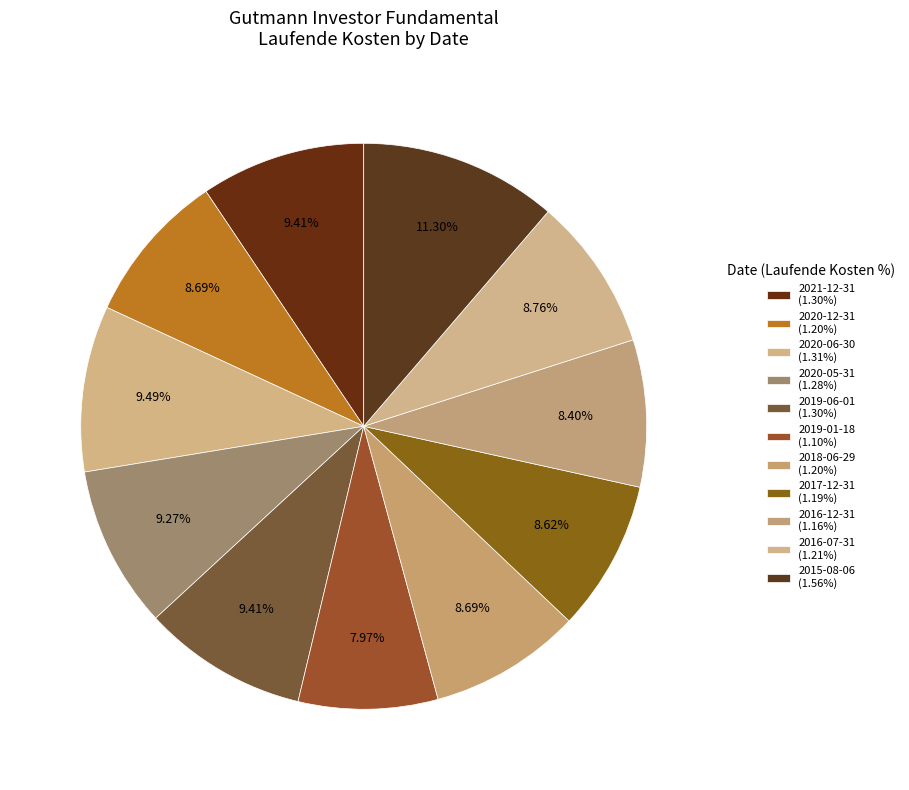

Is the sum of 2019-06-01 and 2017-12-31 greater than half?

No